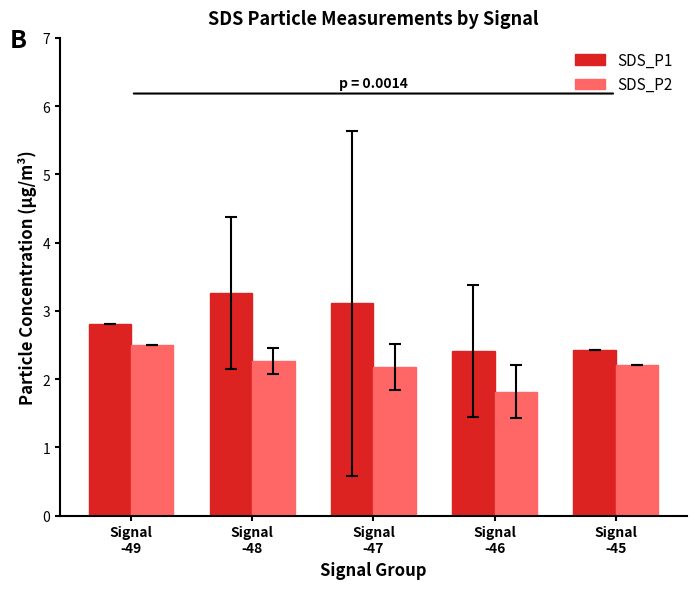

Reading left to right, what are all the values shown in this chart?

SDS_P1: 2.8	3.3	3.1	2.4	2.4
SDS_P2: 2.5	2.3	2.2	1.8	2.2